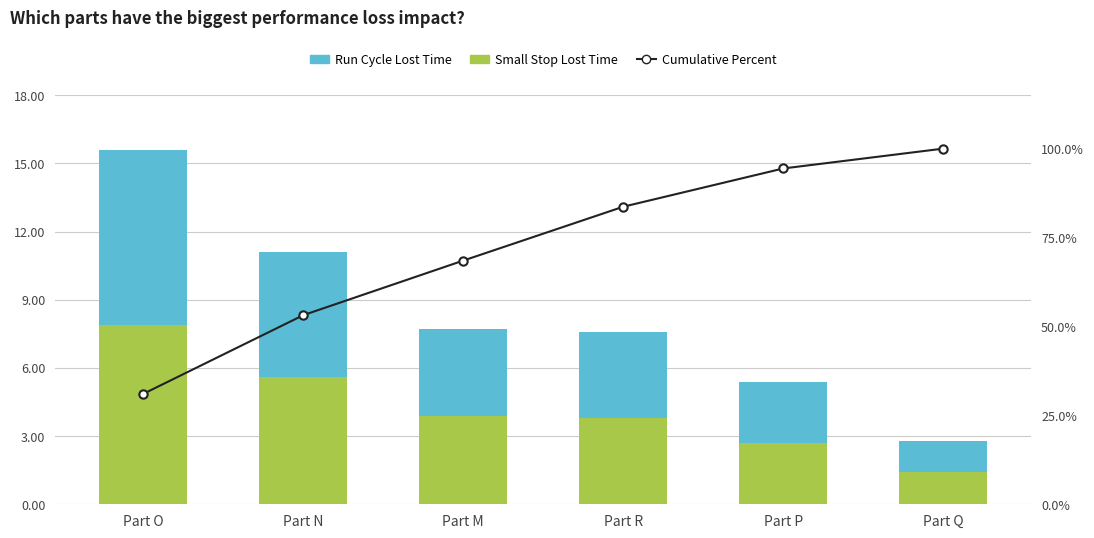

Which label corresponds to the largest value in the chart?

Part Q